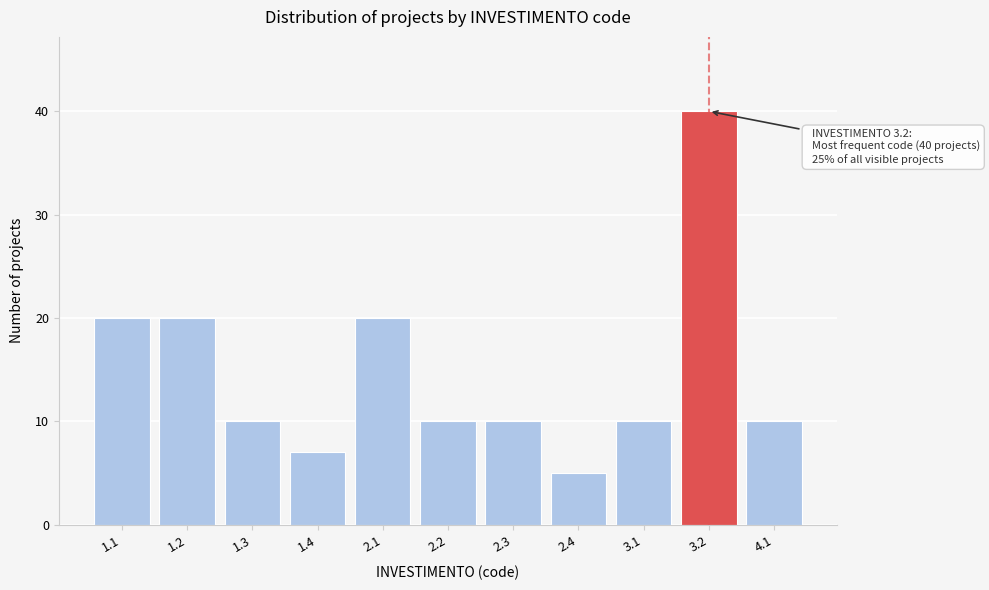

Reading left to right, transcribe all the data shown in this chart.

1.1=20	1.2=20	1.3=10	1.4=7	2.1=20	2.2=10	2.3=10	2.4=5	3.1=10	3.2=40	4.1=10